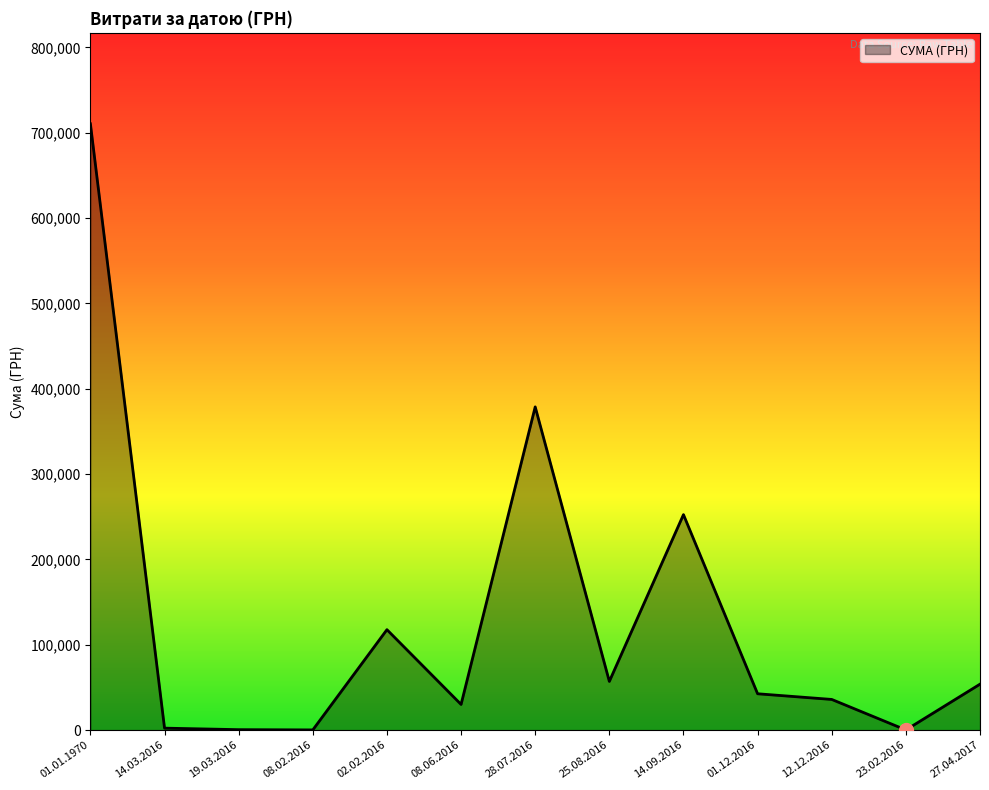

Where is the data nearest to the value 355370?

28.07.2016